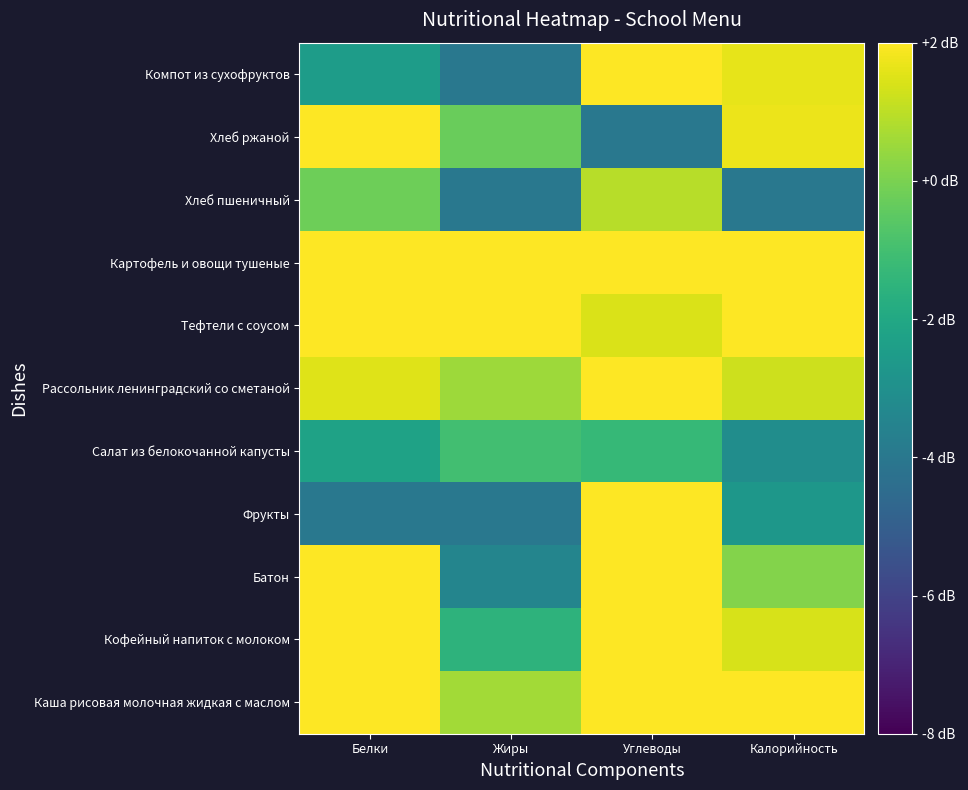

What is the total value across all series at Белки?

13.5